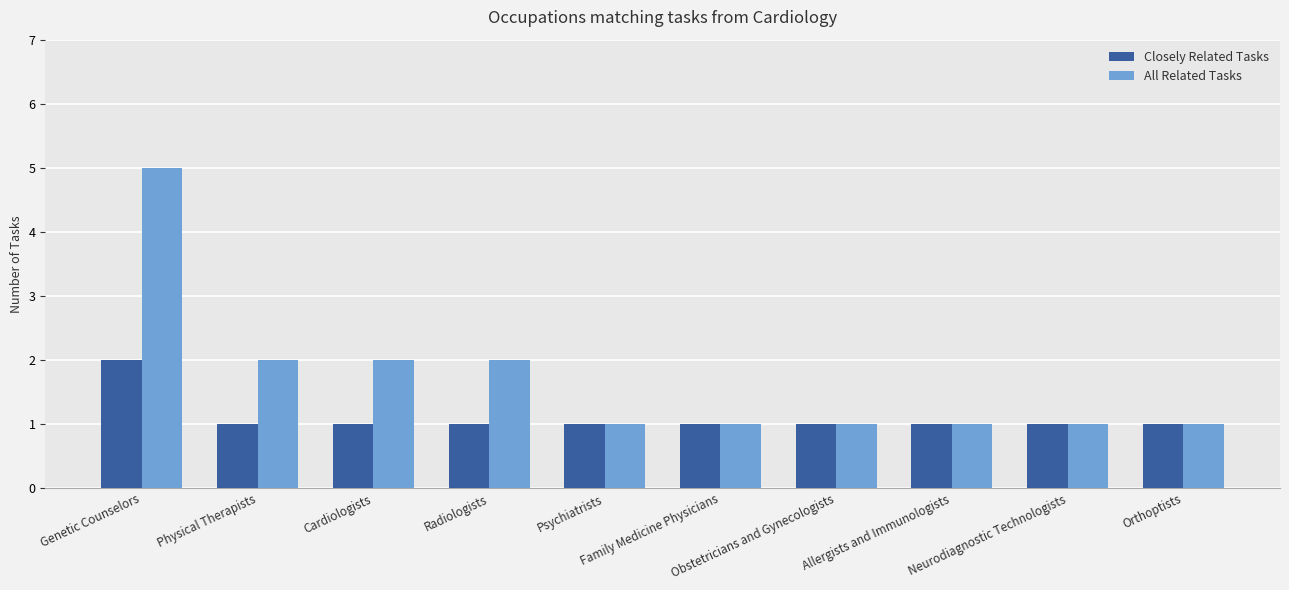

What value does the Closely Related Tasks series have at Radiologists?

1